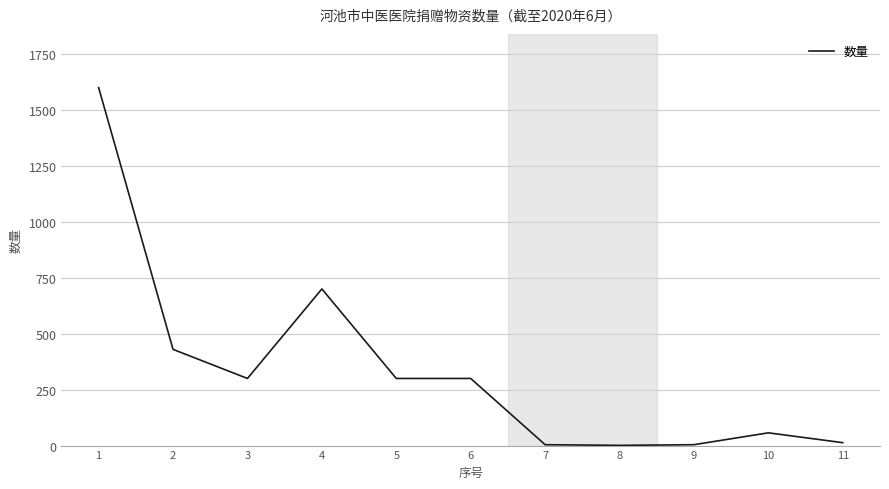

The value at 6 is 300. True or false?

True